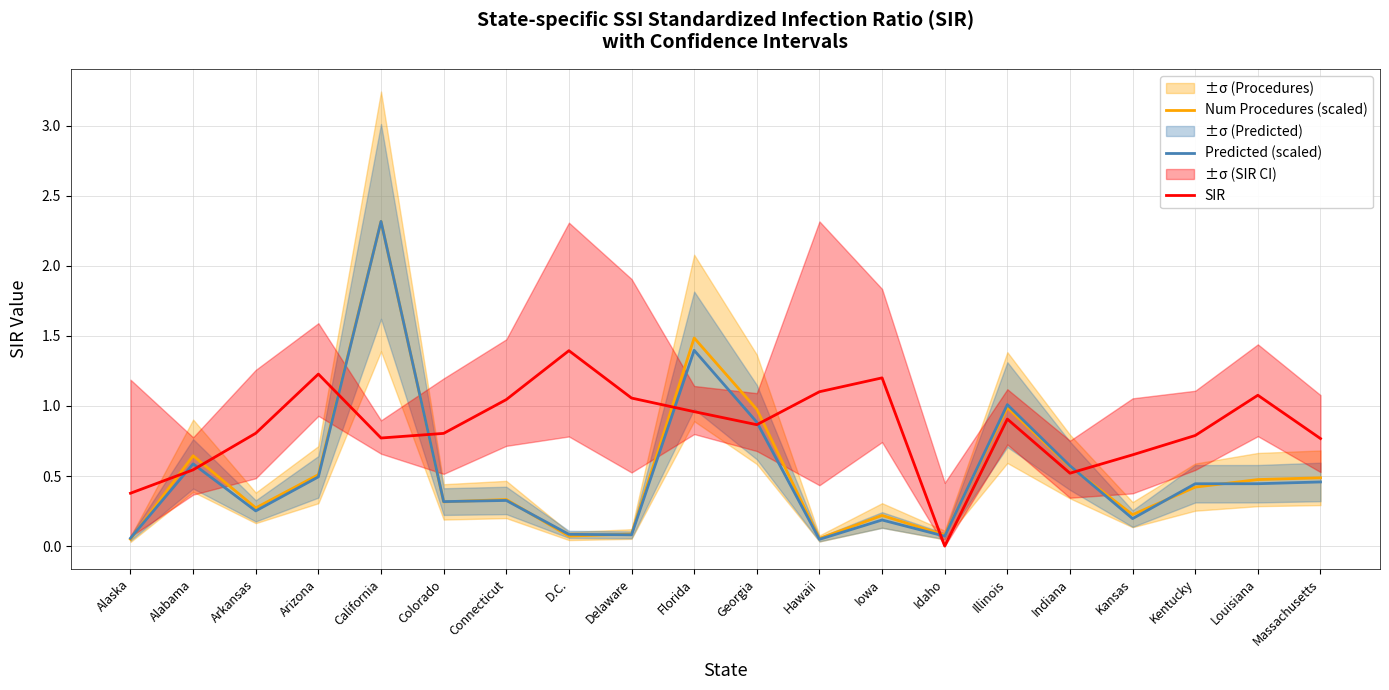

Is it true that Num Procedures (scaled) equals 0.5 at Louisiana?

True